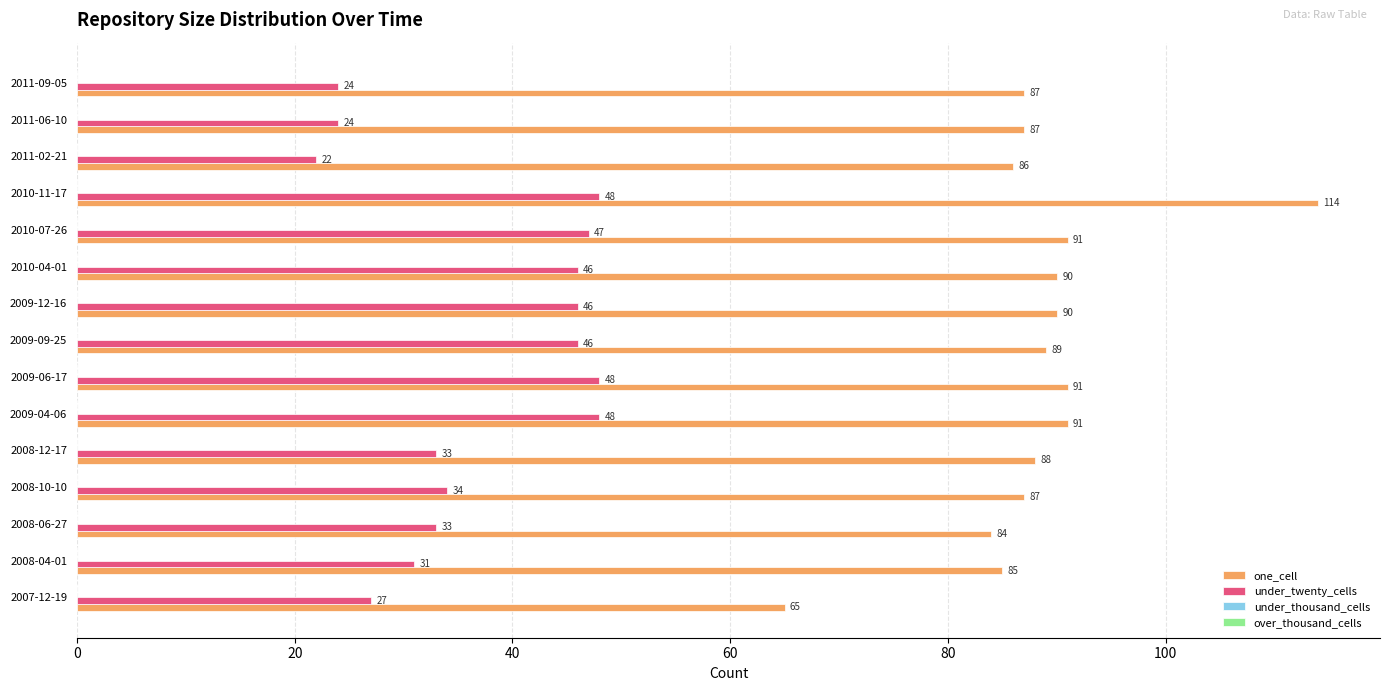

What is the difference between the under_twenty_cells values at 2011-02-21 and 2010-07-26?

25